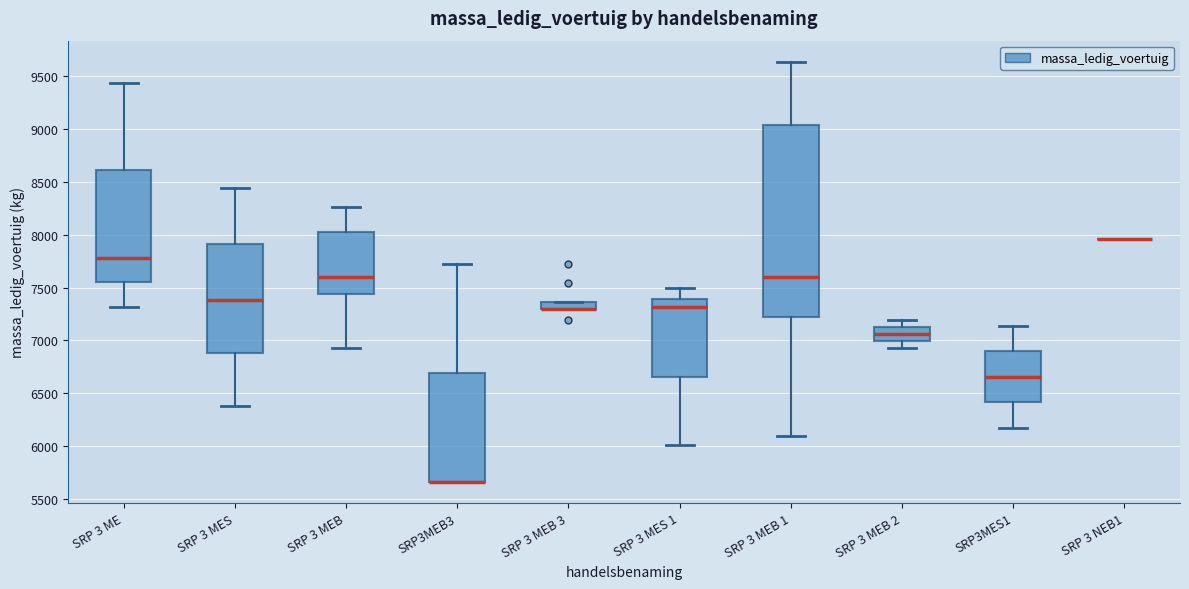

Where is the lower edge of the box for SRP 3 MES on the y-axis? The values are not printed on the chart, so give them approximately, as read against the axis.

6900